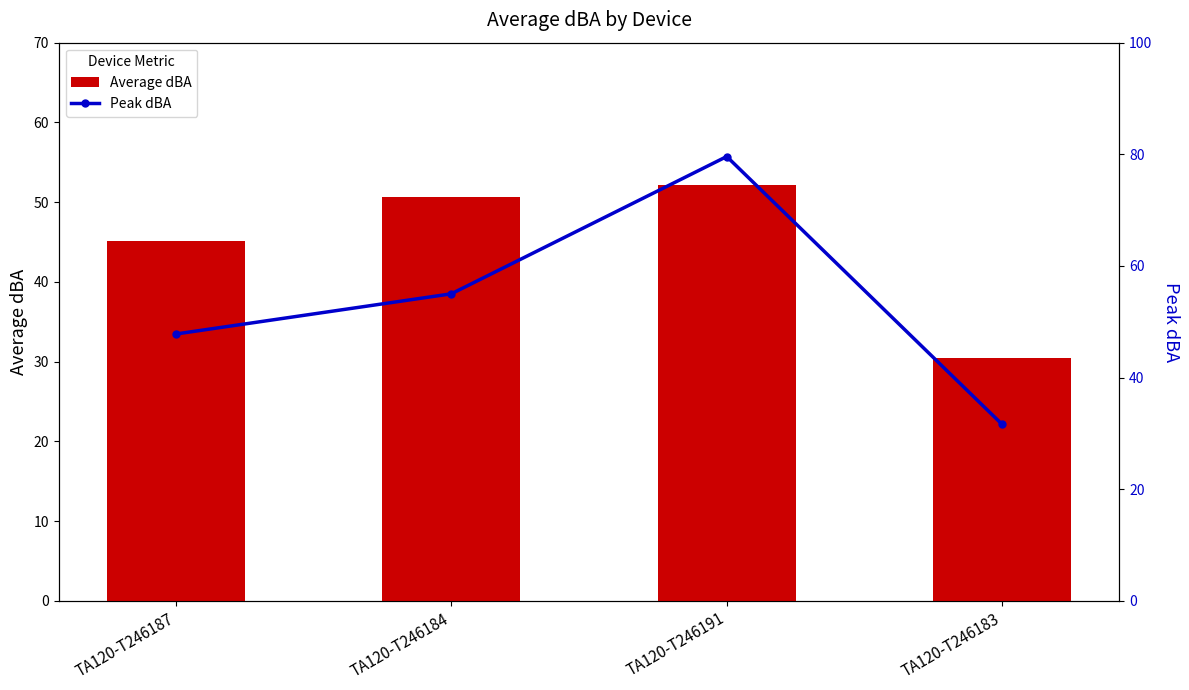

Read the Average dBA value at TA120-T246191.

52.2